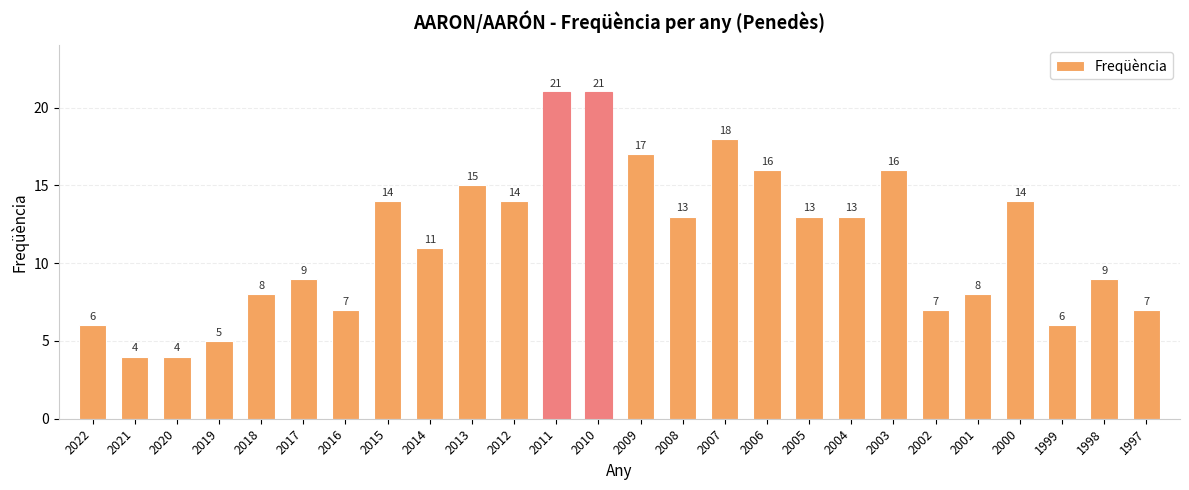

Reading left to right, extract all data points from this chart.

6	4	4	5	8	9	7	14	11	15	14	21	21	17	13	18	16	13	13	16	7	8	14	6	9	7